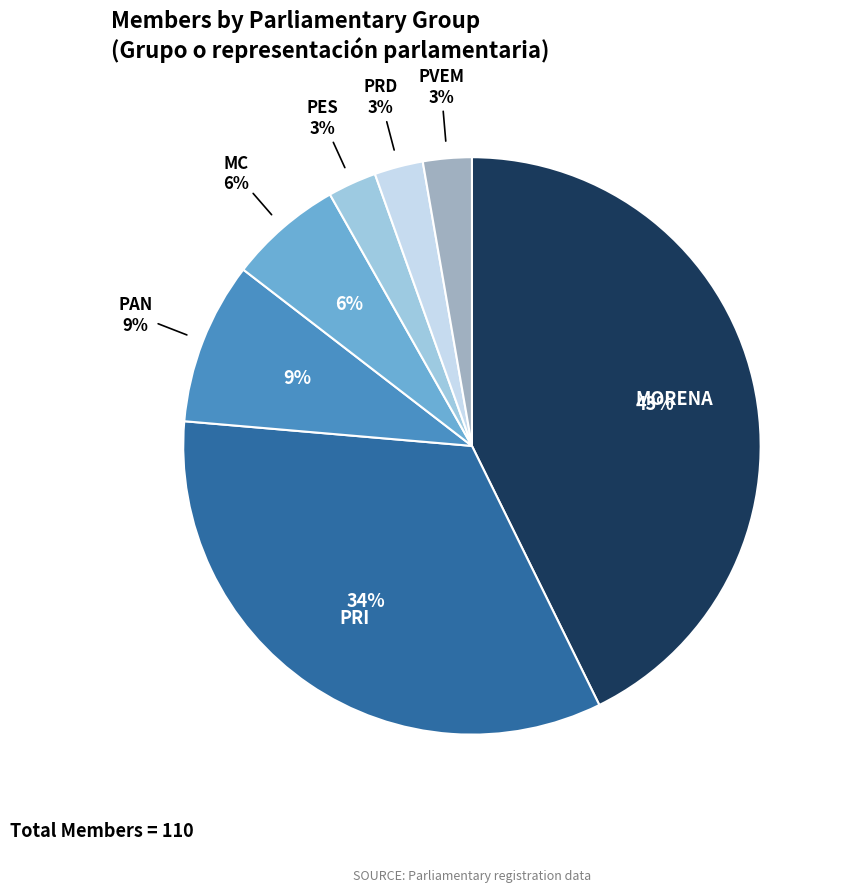

To the nearest percent, what is the average slice percentage?

14%